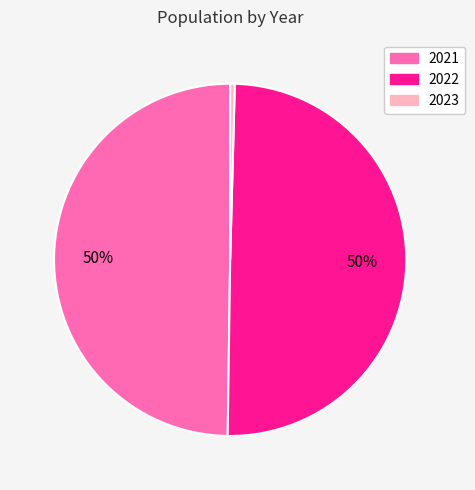

Is 2023 the majority of the pie?

No